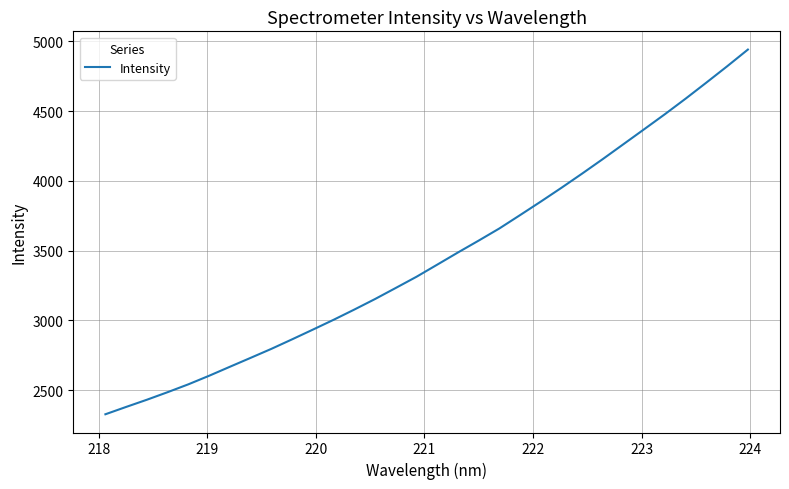

Is this an area chart (filled region under the line)?

No